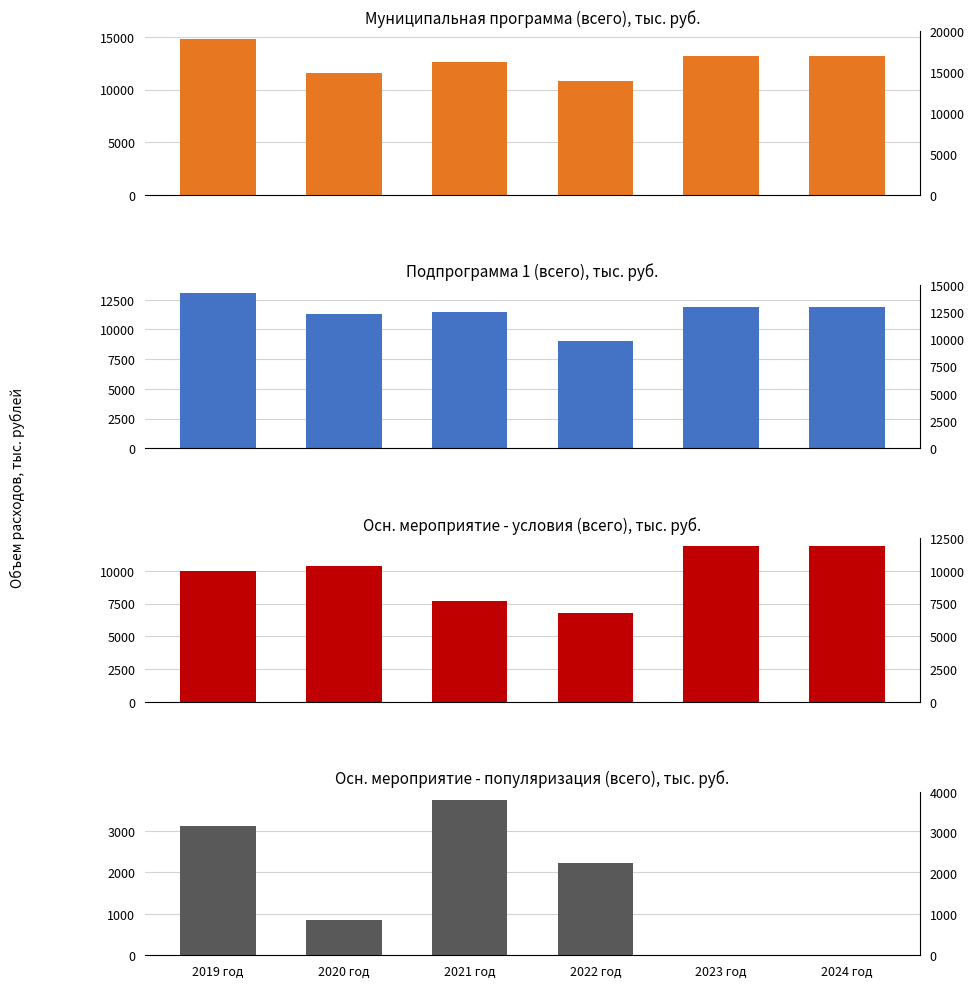

What is the value of the Муниципальная программа (всего) bar at the 5th from the left?

13171.9